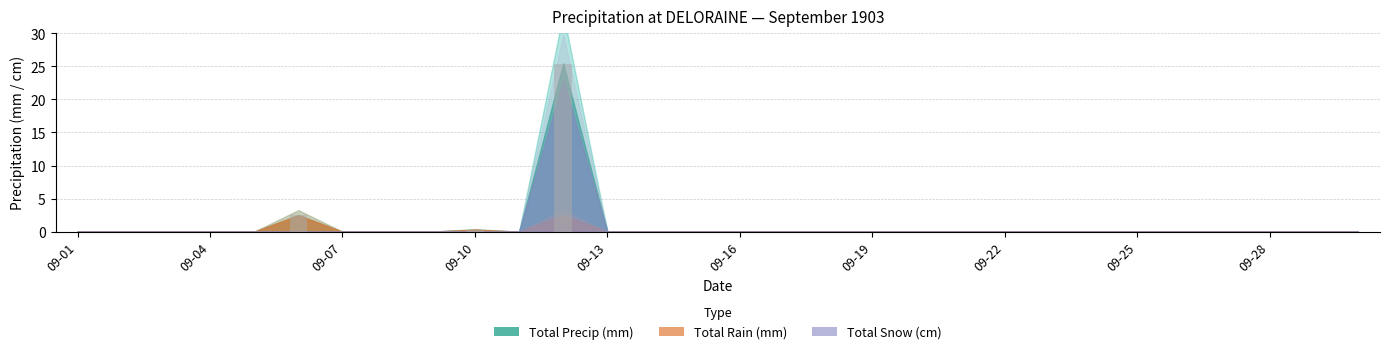

What is the maximum value shown in the chart?

25.4